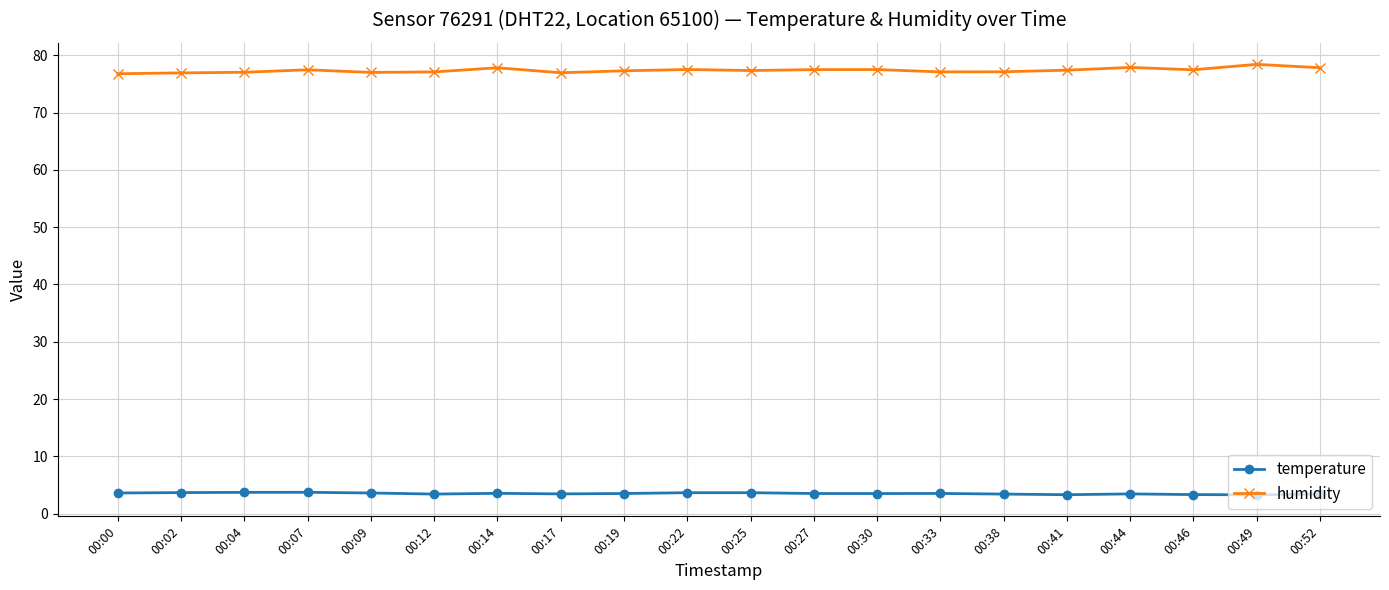

How many lines are shown in the chart?

2